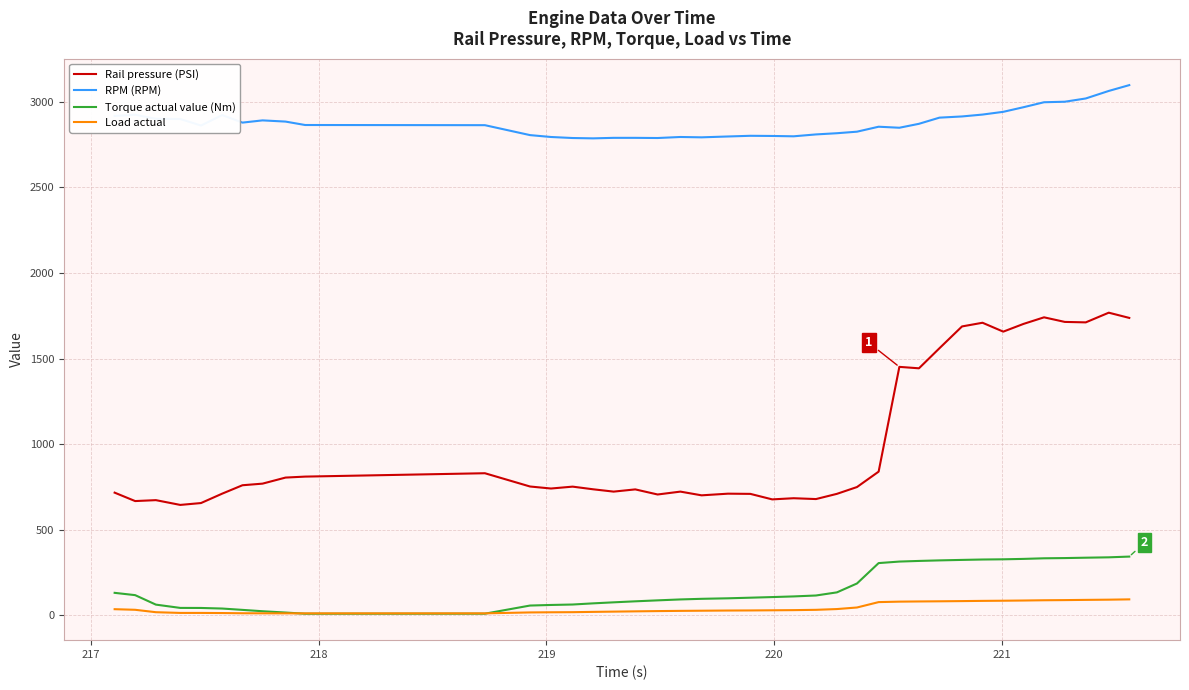

What is the highest value of the Torque actual value (Nm) series?

343.0